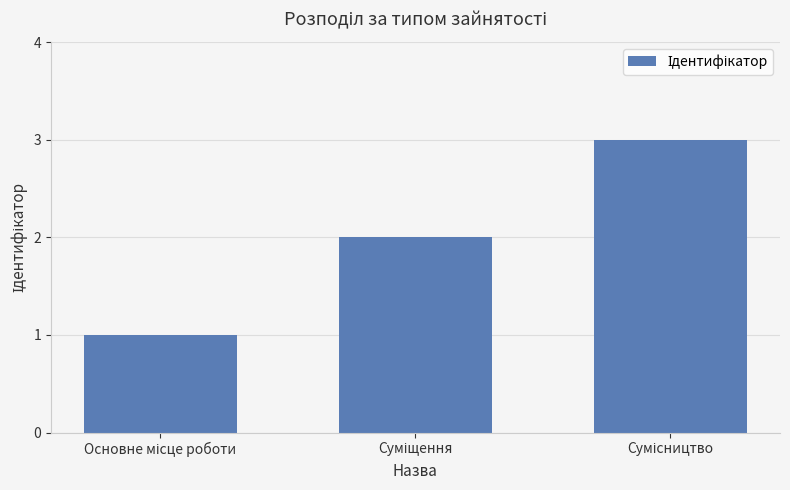

What is the greatest value displayed?

3